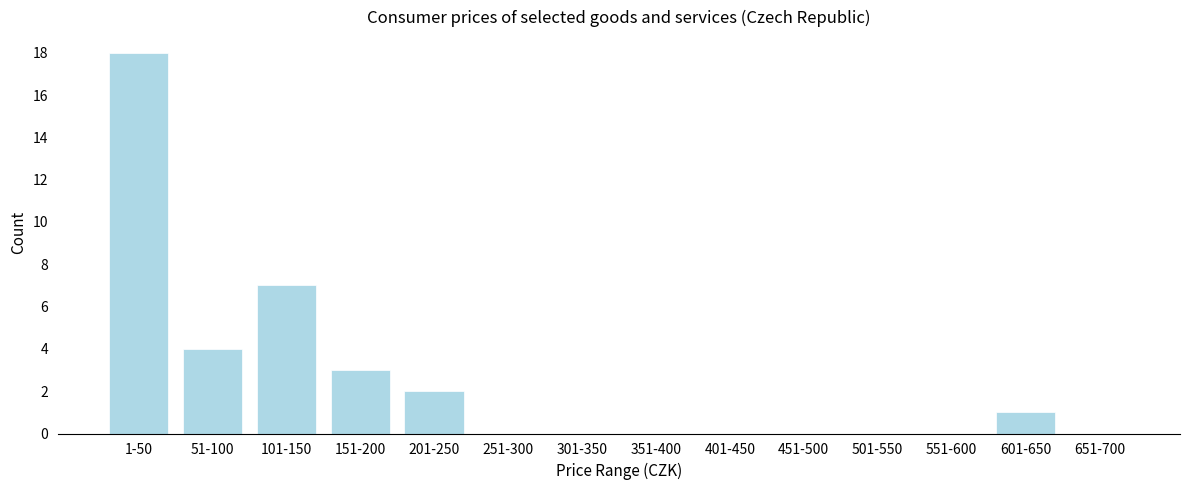

Reading left to right, extract all data points from this chart.

1-50=18	51-100=4	101-150=7	151-200=3	201-250=2	251-300=0	301-350=0	351-400=0	401-450=0	451-500=0	501-550=0	551-600=0	601-650=1	651-700=0